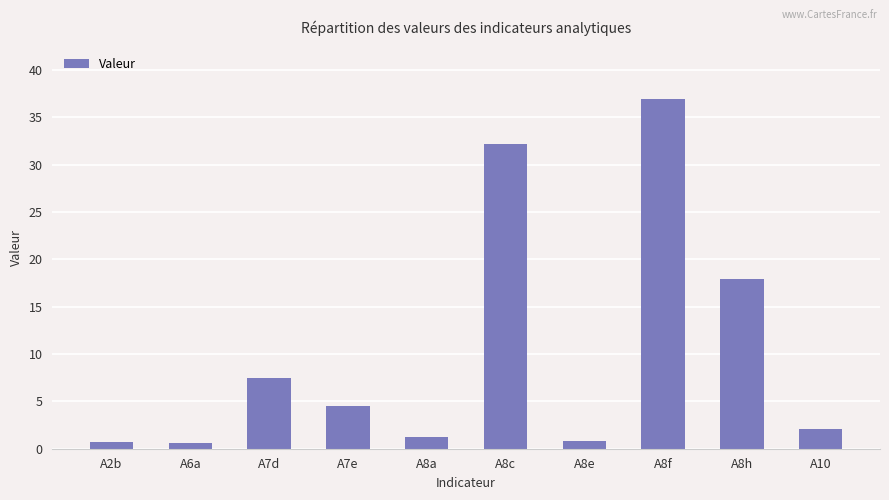

What is the change in value from A2b to A8c?

+31.4